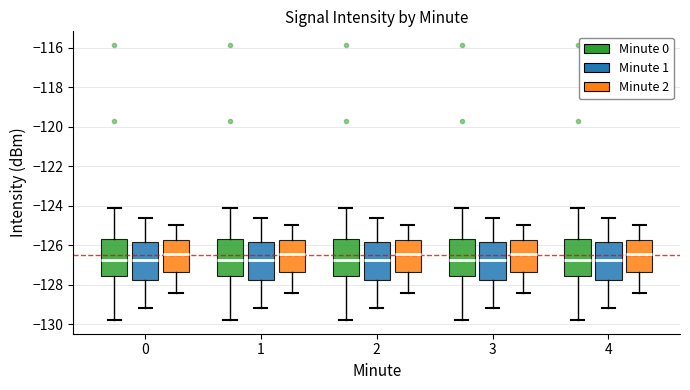

Reading left to right, read every box against the y-axis: the position of its median line, the range the box covers, and the ends of its whiskers. The values are not printed on the chart, so give them approximately, as read against the axis.

0 (Minute 0): median -126.8, box -127.6 to -125.8, whiskers -129.8 to -124.2
0 (Minute 1): median -126.8, box -127.8 to -125.8, whiskers -129.2 to -124.6
0 (Minute 2): median -126.4, box -127.4 to -125.8, whiskers -128.4 to -125.0
1 (Minute 0): median -126.8, box -127.6 to -125.8, whiskers -129.8 to -124.2
1 (Minute 1): median -126.8, box -127.8 to -125.8, whiskers -129.2 to -124.6
1 (Minute 2): median -126.4, box -127.4 to -125.8, whiskers -128.4 to -125.0
2 (Minute 0): median -126.8, box -127.6 to -125.8, whiskers -129.8 to -124.2
2 (Minute 1): median -126.8, box -127.8 to -125.8, whiskers -129.2 to -124.6
2 (Minute 2): median -126.4, box -127.4 to -125.8, whiskers -128.4 to -125.0
3 (Minute 0): median -126.8, box -127.6 to -125.8, whiskers -129.8 to -124.2
3 (Minute 1): median -126.8, box -127.8 to -125.8, whiskers -129.2 to -124.6
3 (Minute 2): median -126.4, box -127.4 to -125.8, whiskers -128.4 to -125.0
4 (Minute 0): median -126.8, box -127.6 to -125.8, whiskers -129.8 to -124.2
4 (Minute 1): median -126.8, box -127.8 to -125.8, whiskers -129.2 to -124.6
4 (Minute 2): median -126.4, box -127.4 to -125.8, whiskers -128.4 to -125.0